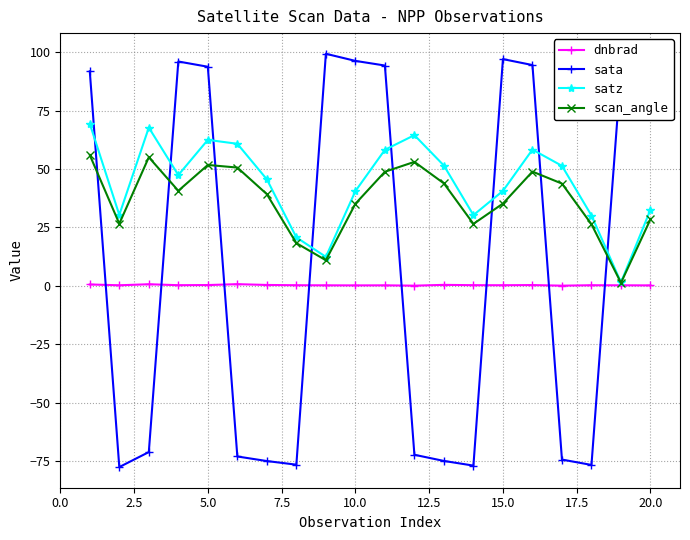

What is the highest value of the scan_angle series?

56.0